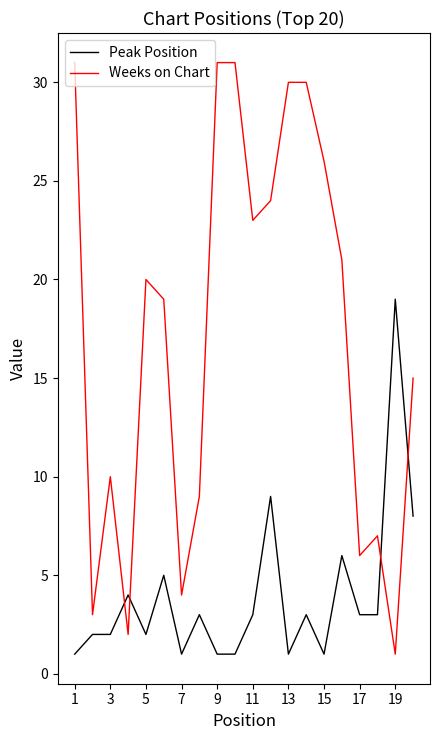

Rank the series by their maximum value, from highest to lowest.

Weeks on Chart, Peak Position